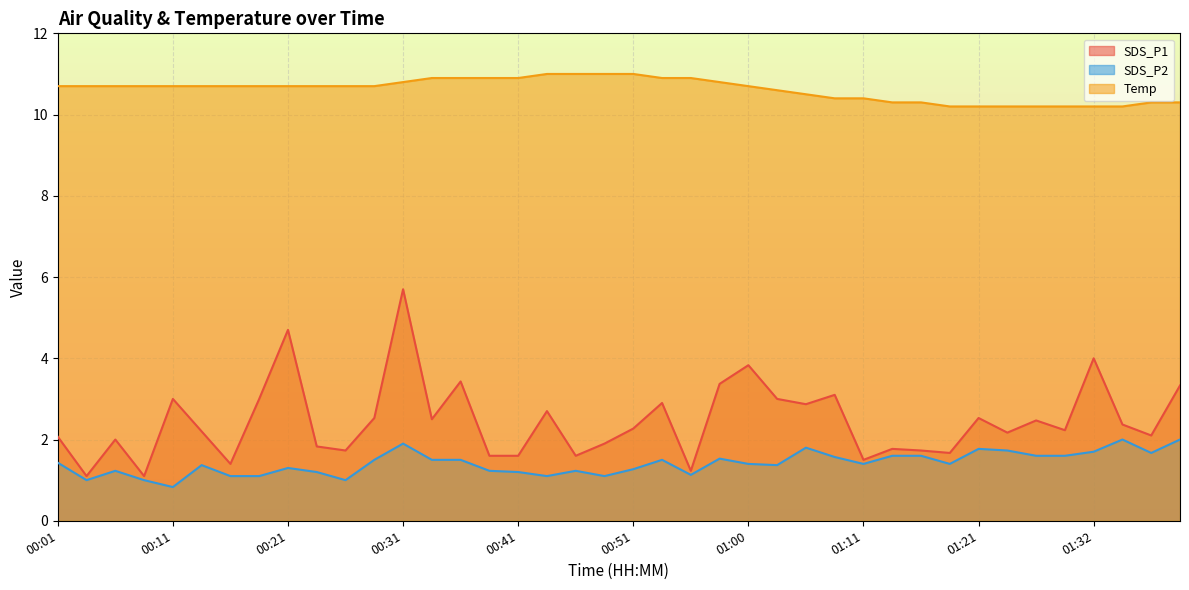

The value of Temp at 00:28 is 16.2. True or false?

False